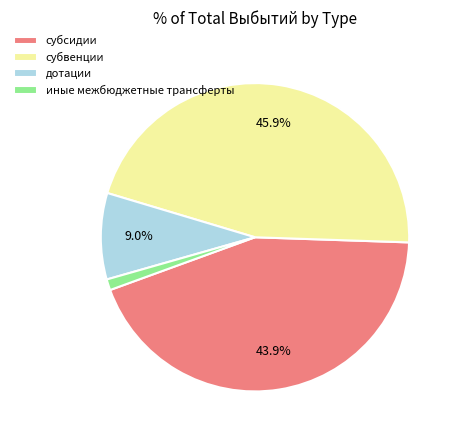

To the nearest percent, what is the combined percentage of дотации and иные межбюджетные трансферты?

10%